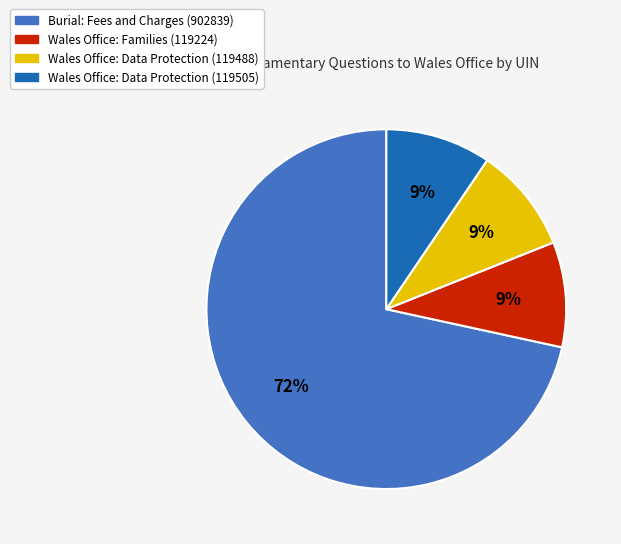

To the nearest percent, what portion does Wales Office: Data Protection (119488) represent?

9%